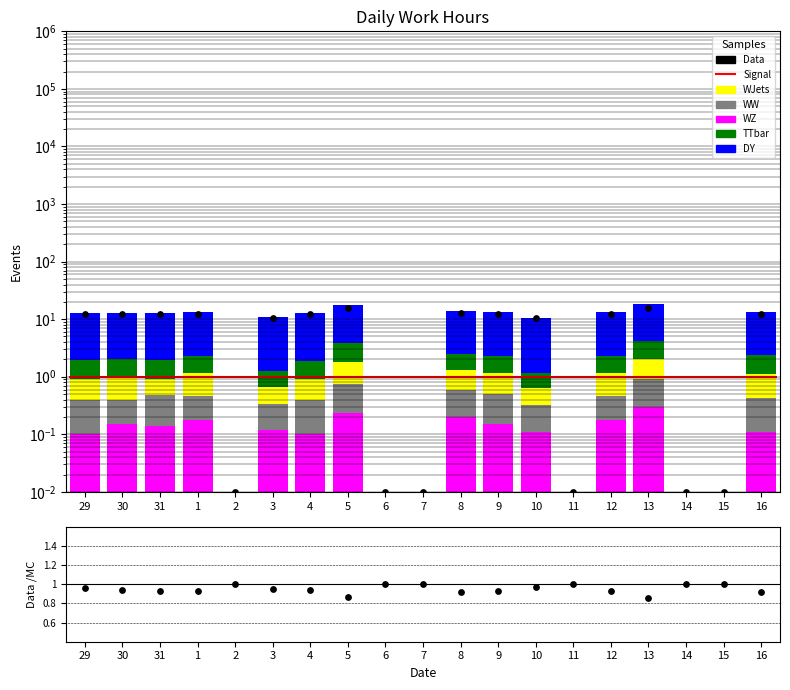

At how many categories does at least one series exceed 2?

13